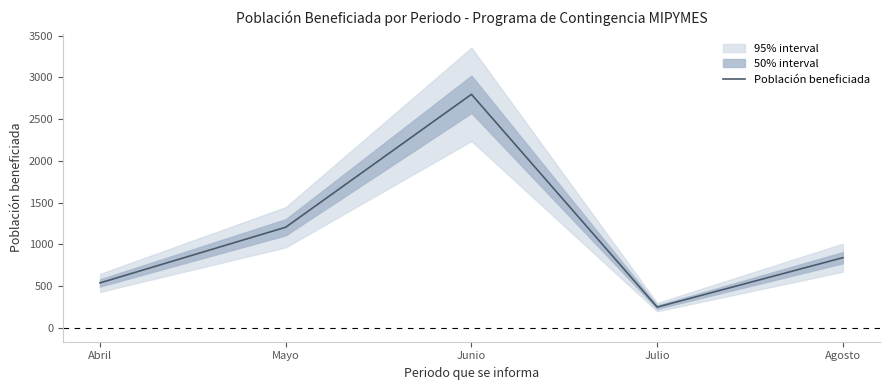

What is the sum of all values?

5623